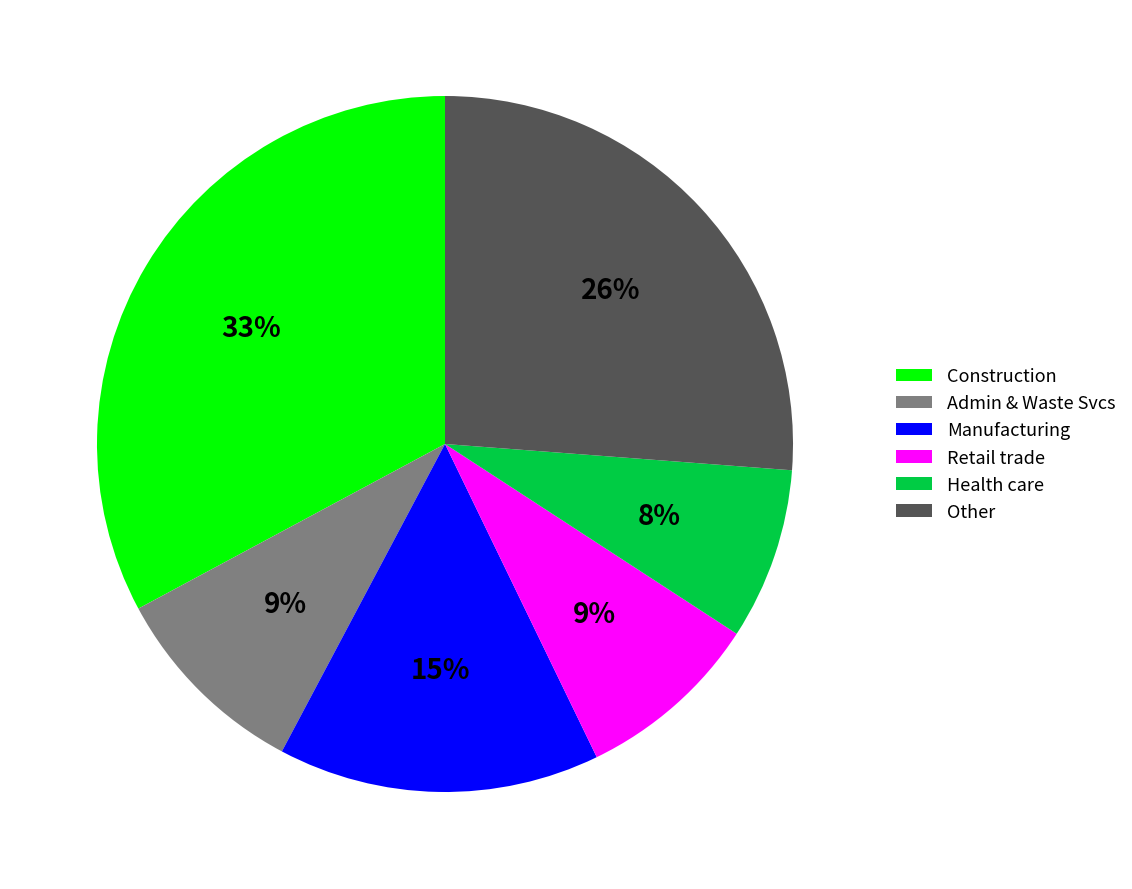

Between Manufacturing and Health care, which is larger?

Manufacturing